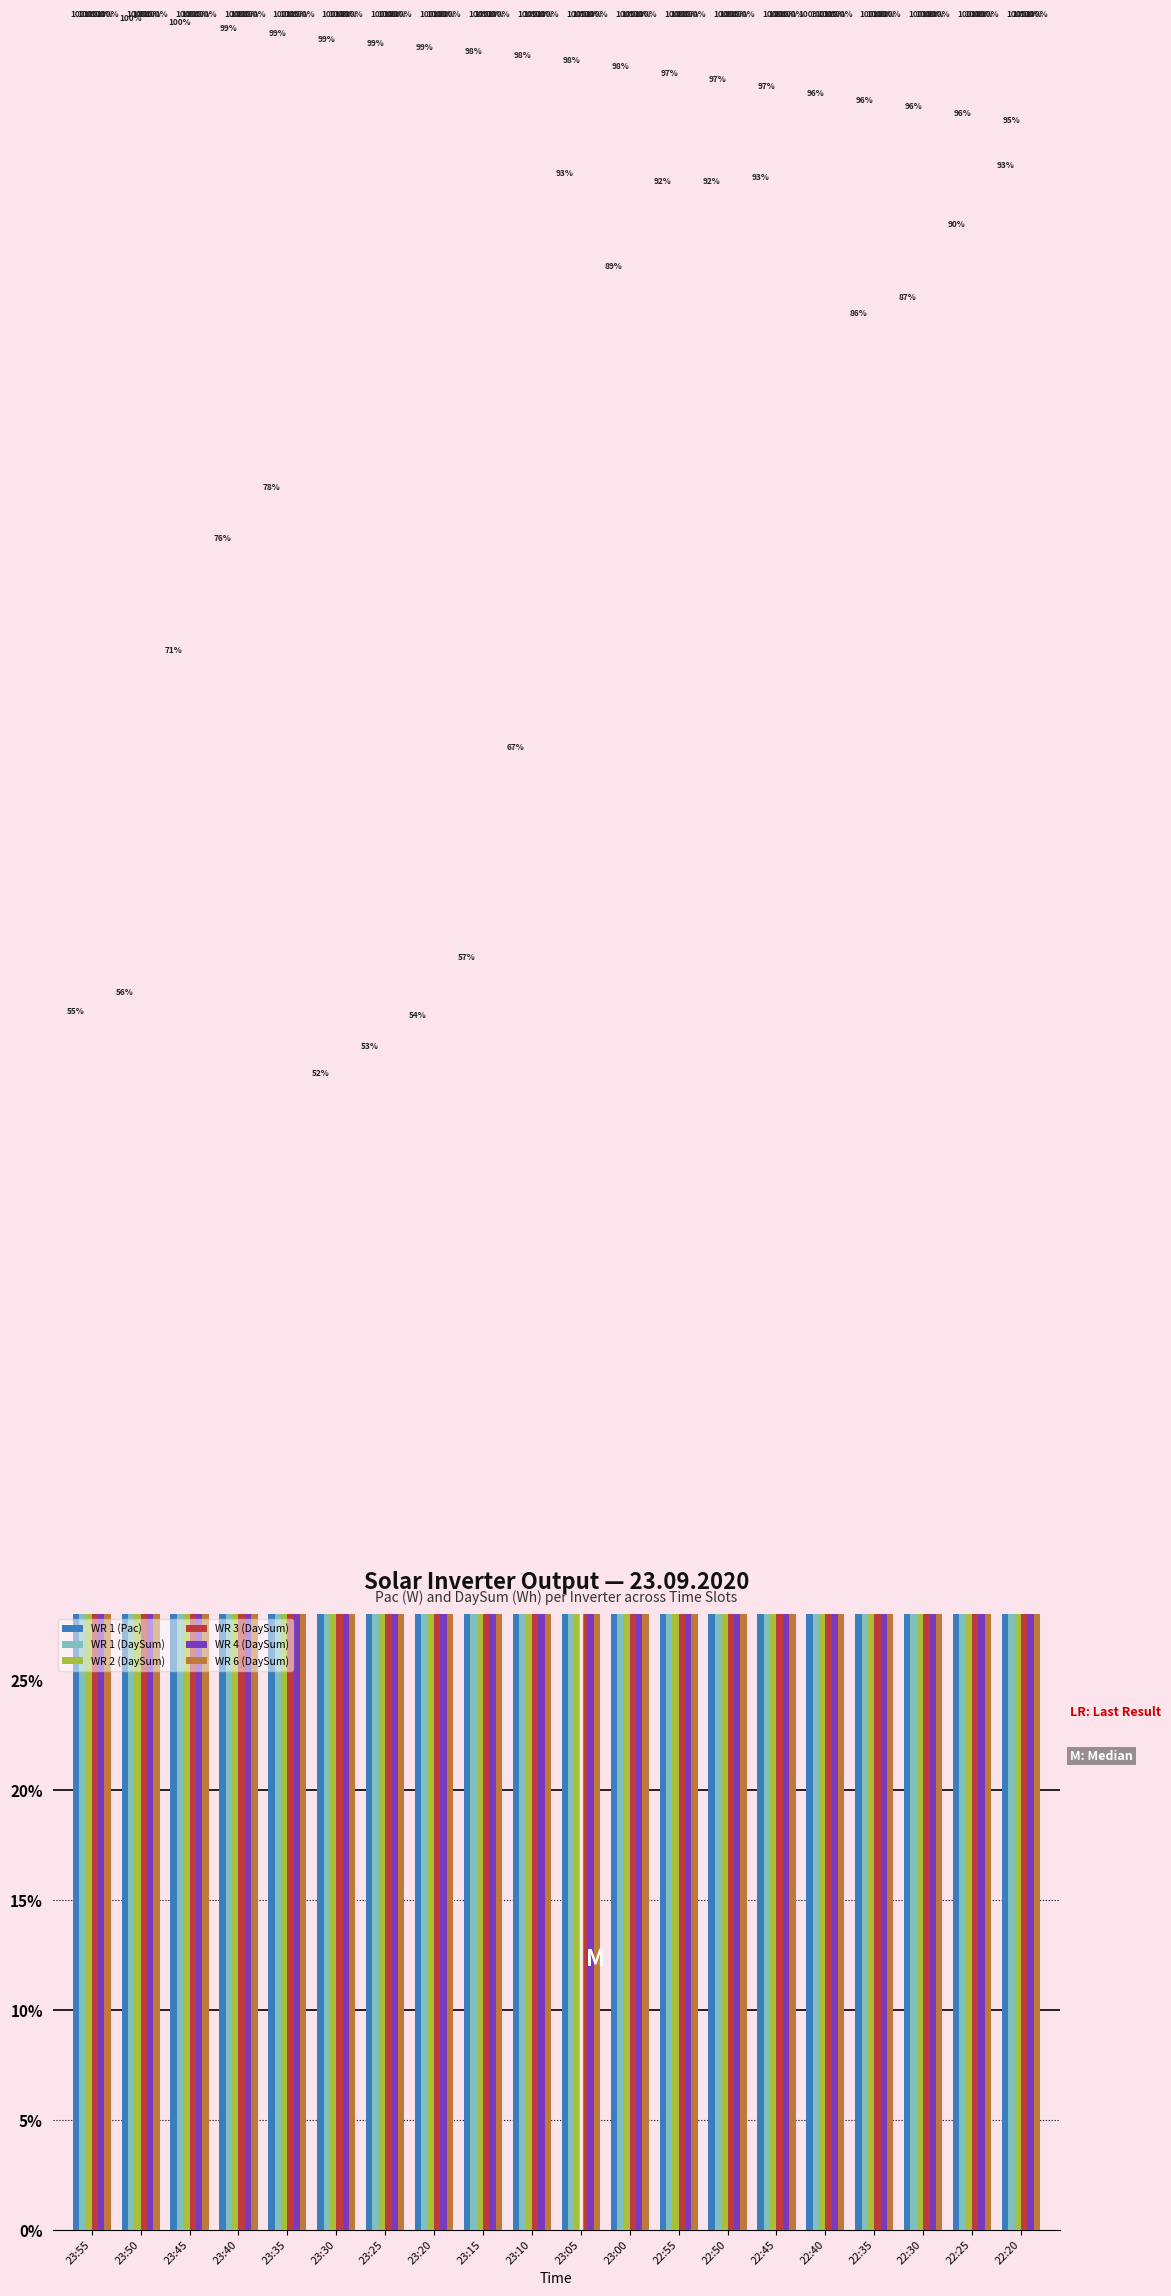

Which series has the widest spread of values?

WR 1 (Pac)